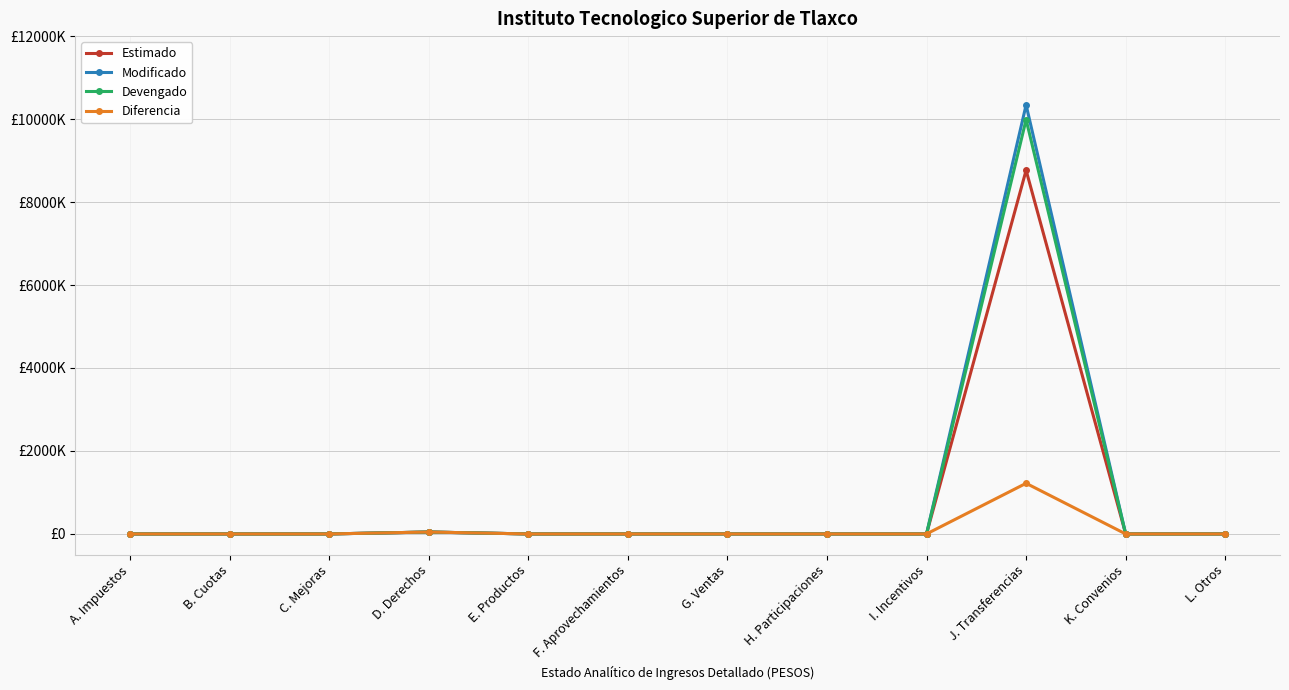

True or false: Modificado and Estimado intersect in this chart.

False